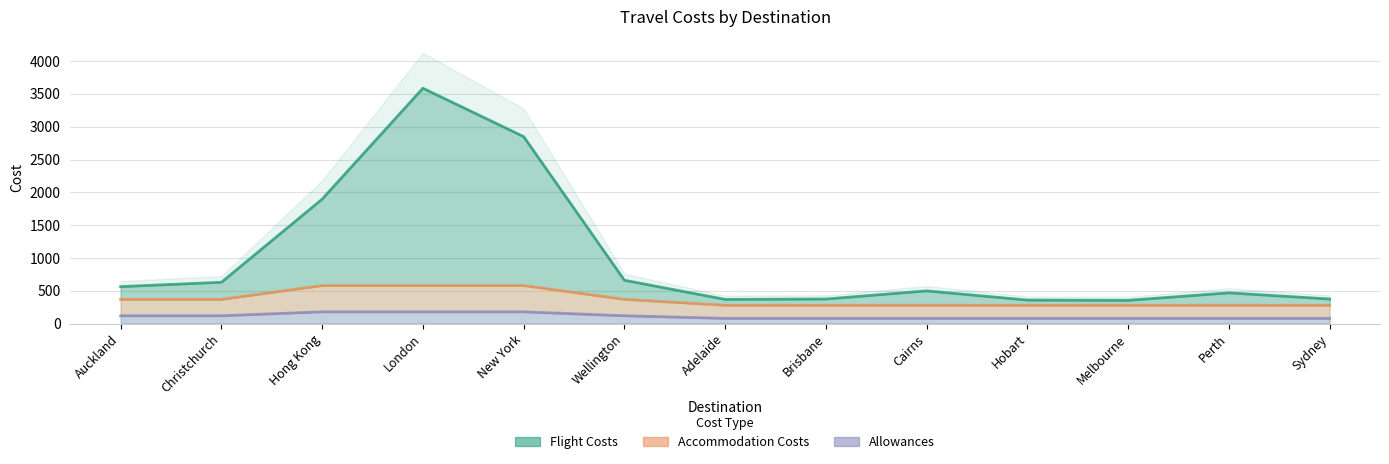

True or false: Accommodation Costs has more than 0 points higher than both neighbors.

False